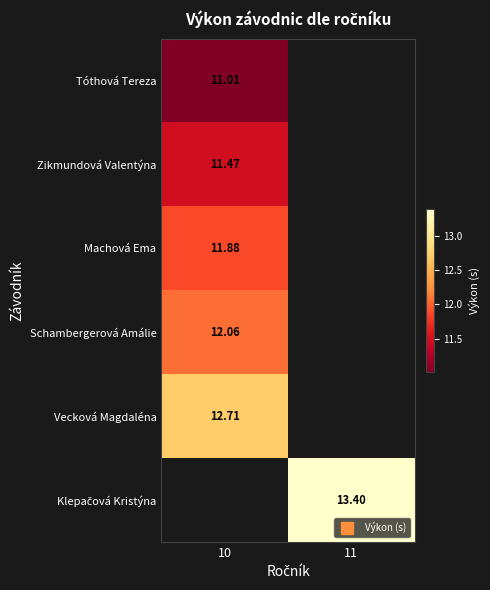

Is the value of Tóthová Tereza at 11 greater than the value of Vecková Magdaléna at 10?

No